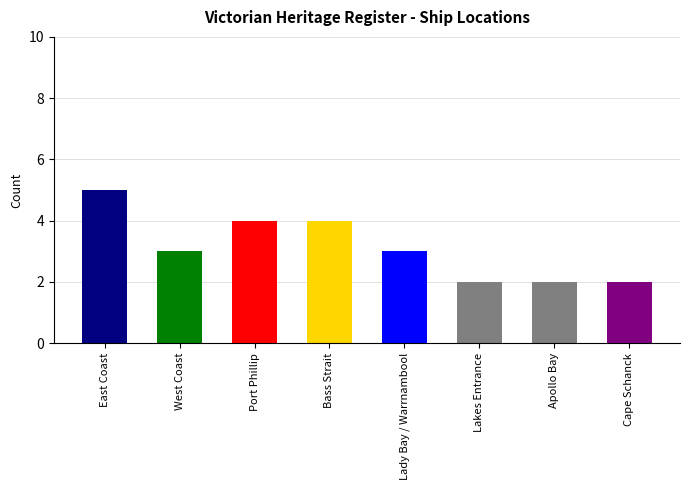

Are the bars horizontal?

No